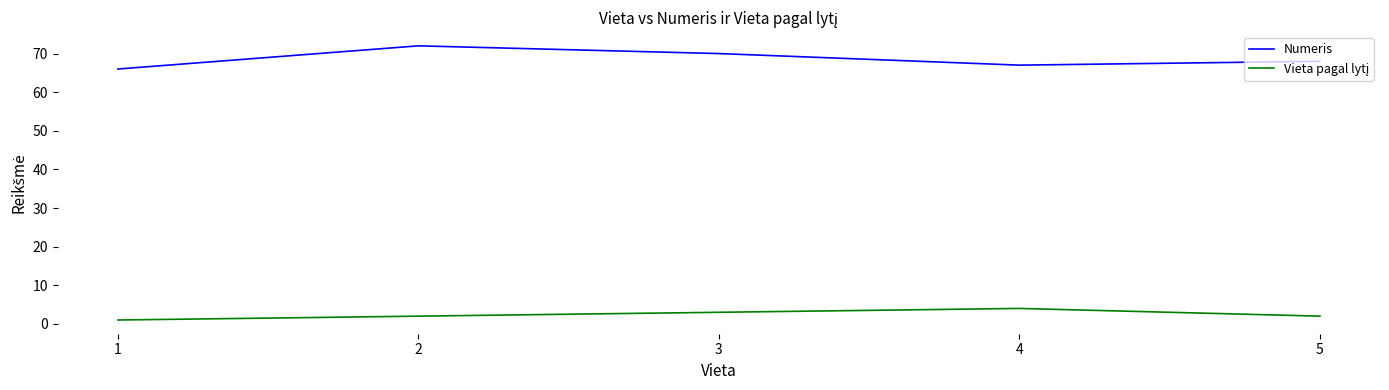

Which series has the largest total across all categories?

Numeris